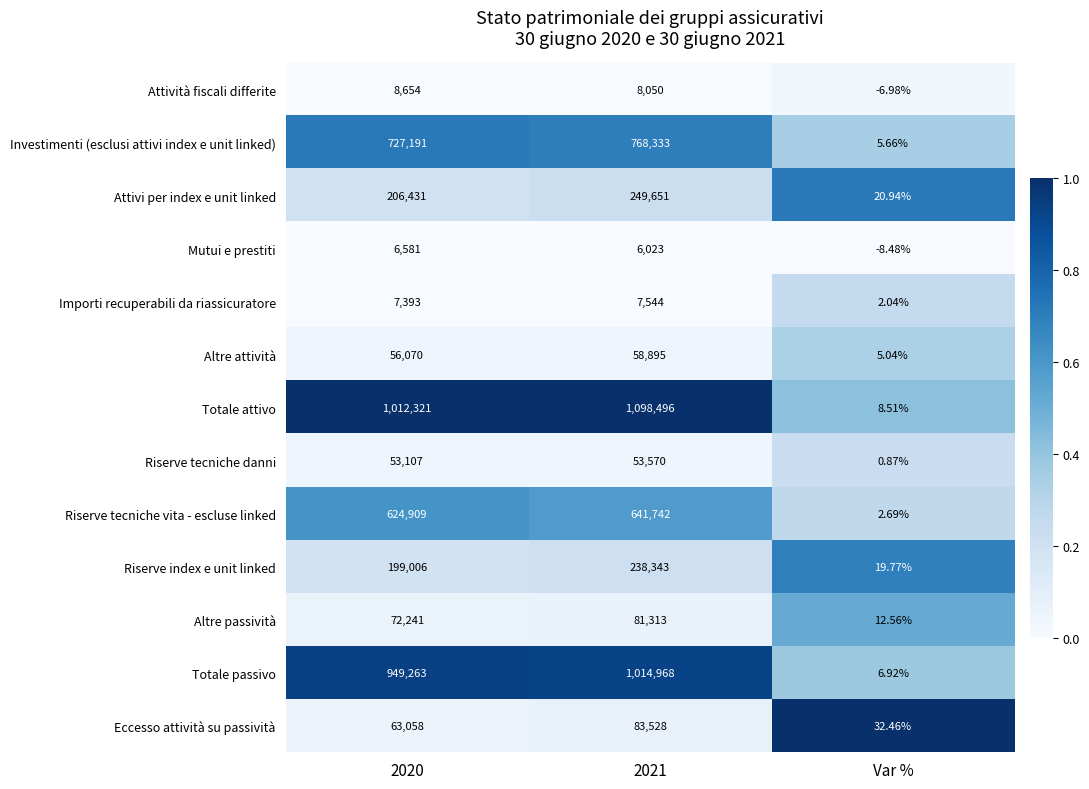

At which category does the chart reach its minimum across all series?

Var %